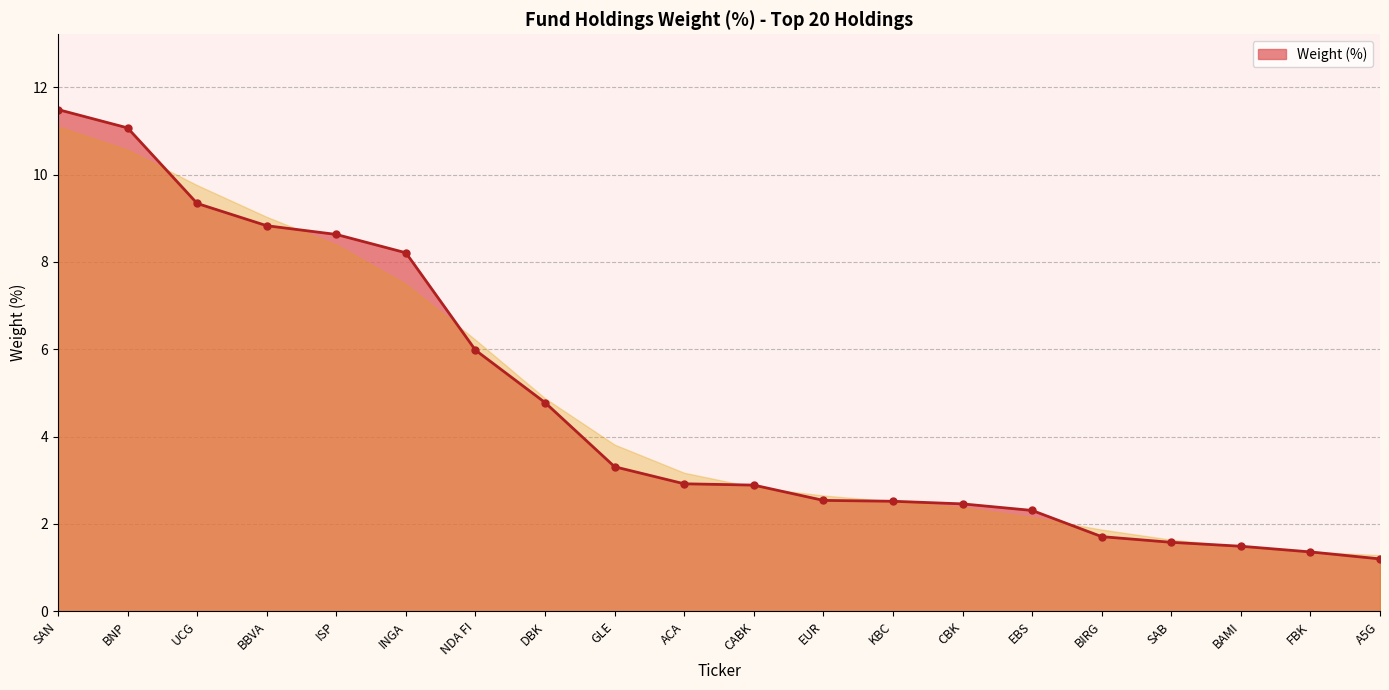

True or false: the data shows 3.3 at SAN.

False